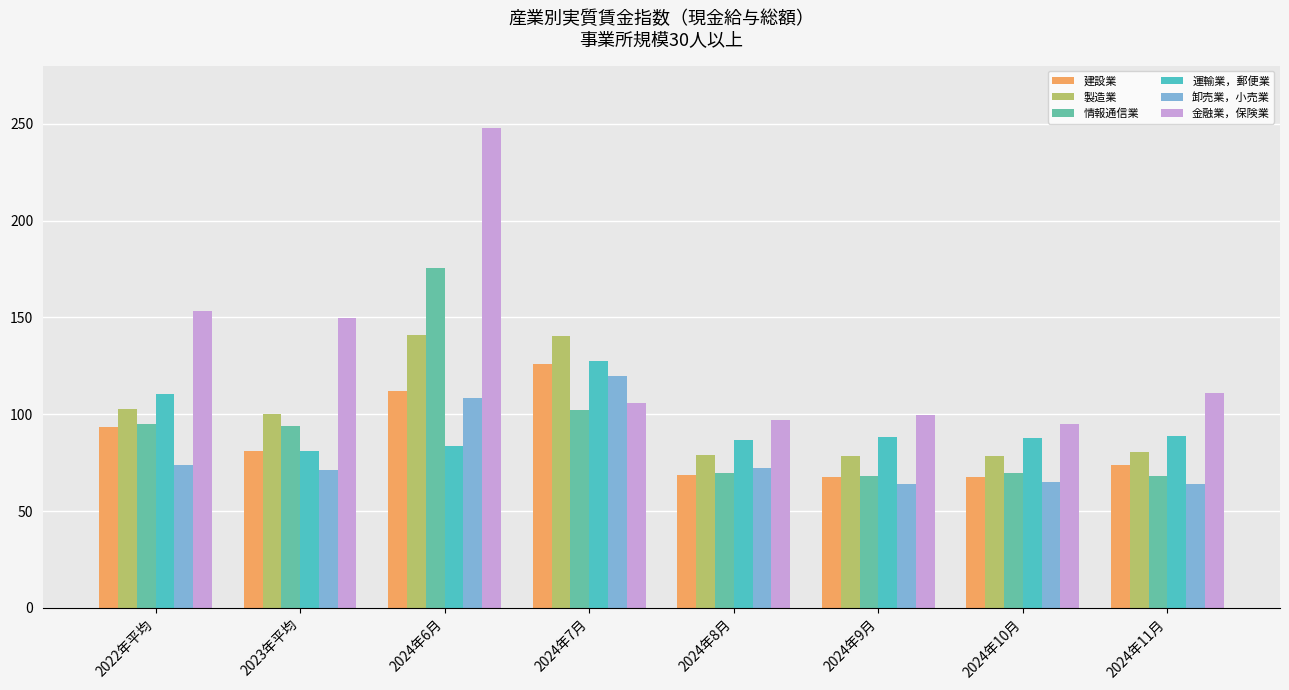

Reading right to left, list all the values displayed in this chart.

建設業: 73.6	67.7	67.7	68.6	125.7	112.2	81.2	93.2
製造業: 80.5	78.7	78.5	79.1	140.6	141.1	99.9	102.6
情報通信業: 68.2	69.5	68.2	69.6	102.1	175.3	94.0	95.1
運輸業，郵便業: 89.0	87.7	88.4	86.6	127.7	83.8	81.2	110.6
卸売業，小売業: 64.0	64.9	64.1	72.2	119.7	108.6	71.1	73.7
金融業，保険業: 110.8	95.2	99.4	96.9	105.9	248.0	149.5	153.4